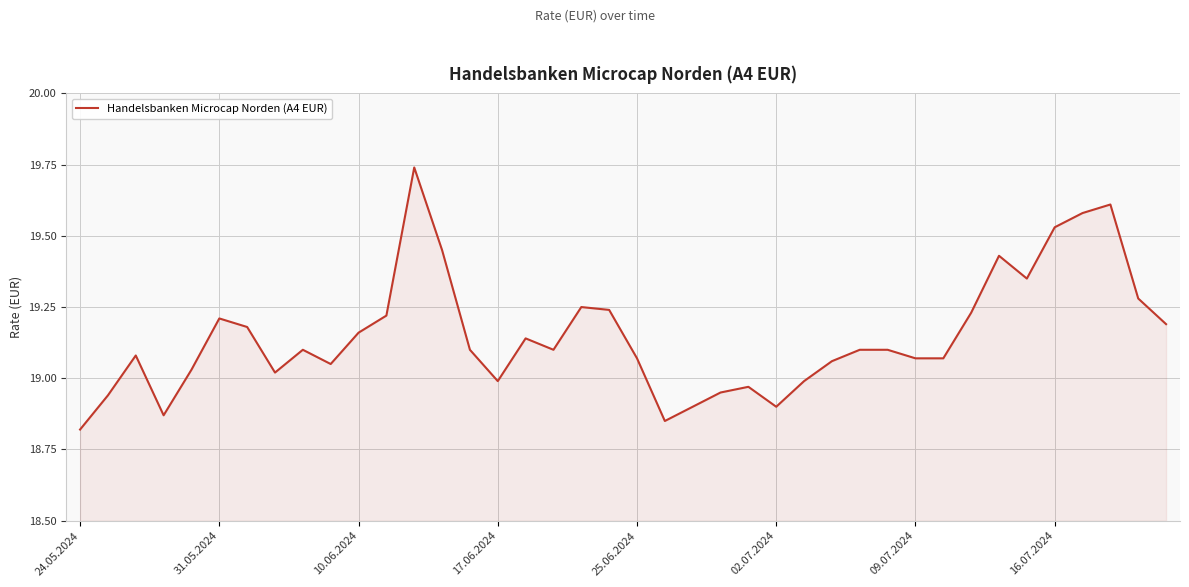

What is the difference between the maximum and minimum values?

0.9